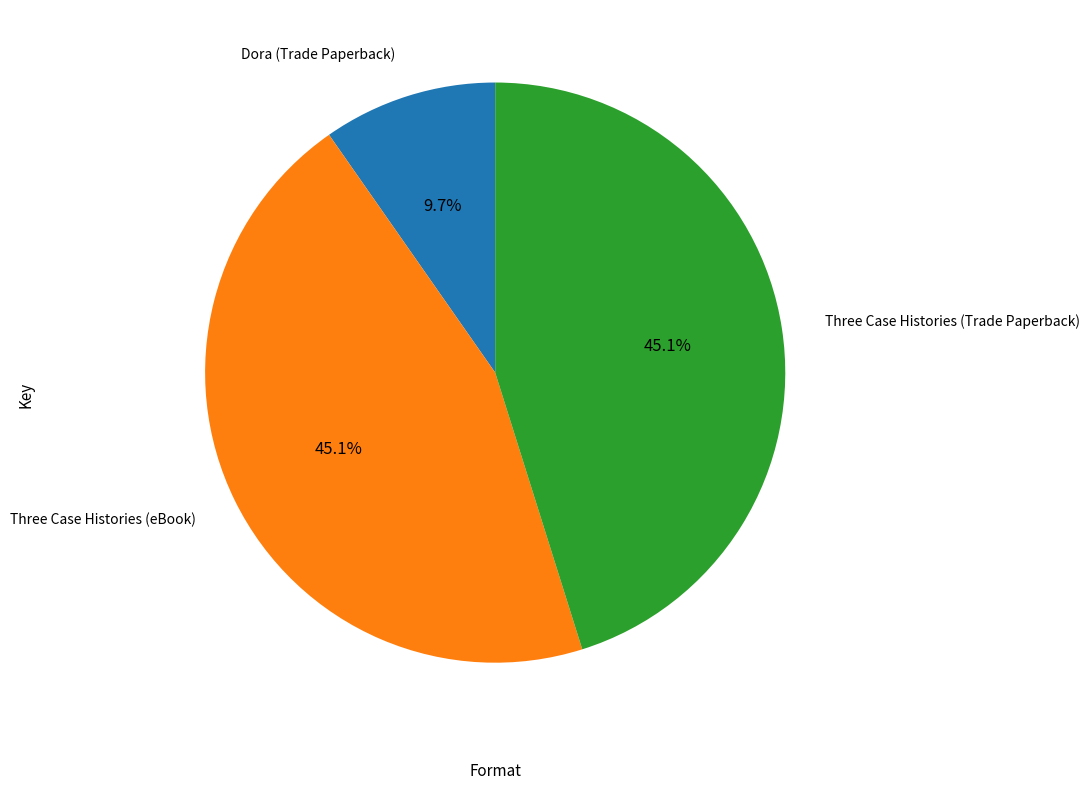

Does any single category account for the majority?

No